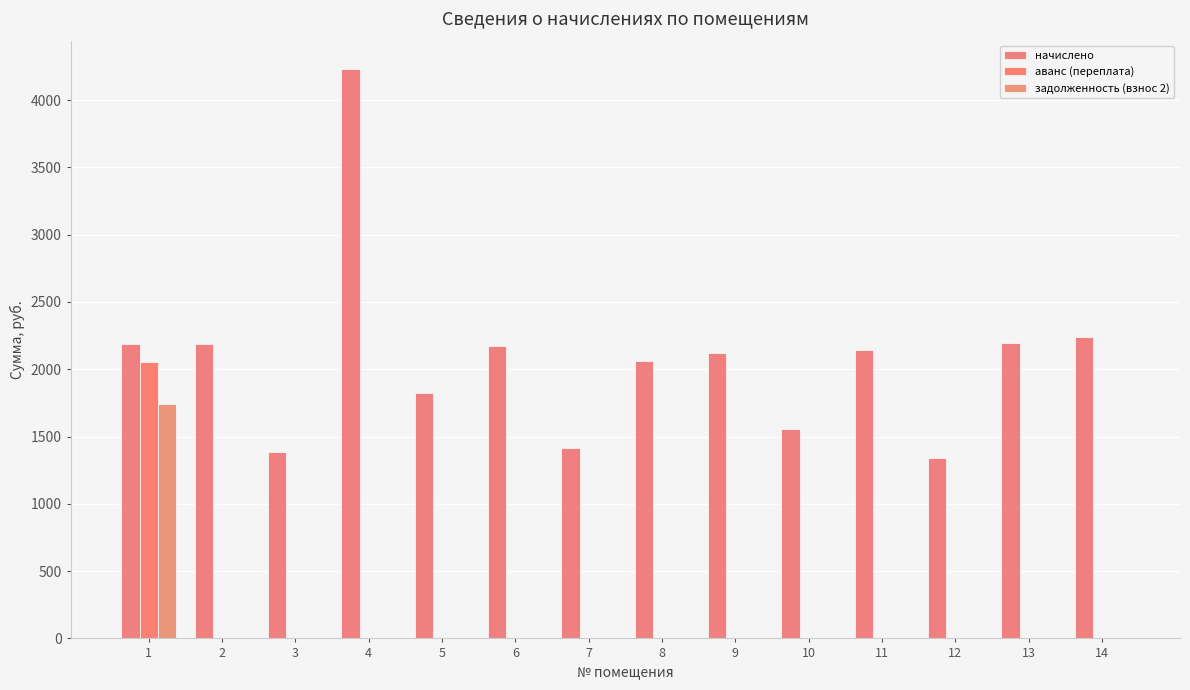

How many groups of bars are there?

14